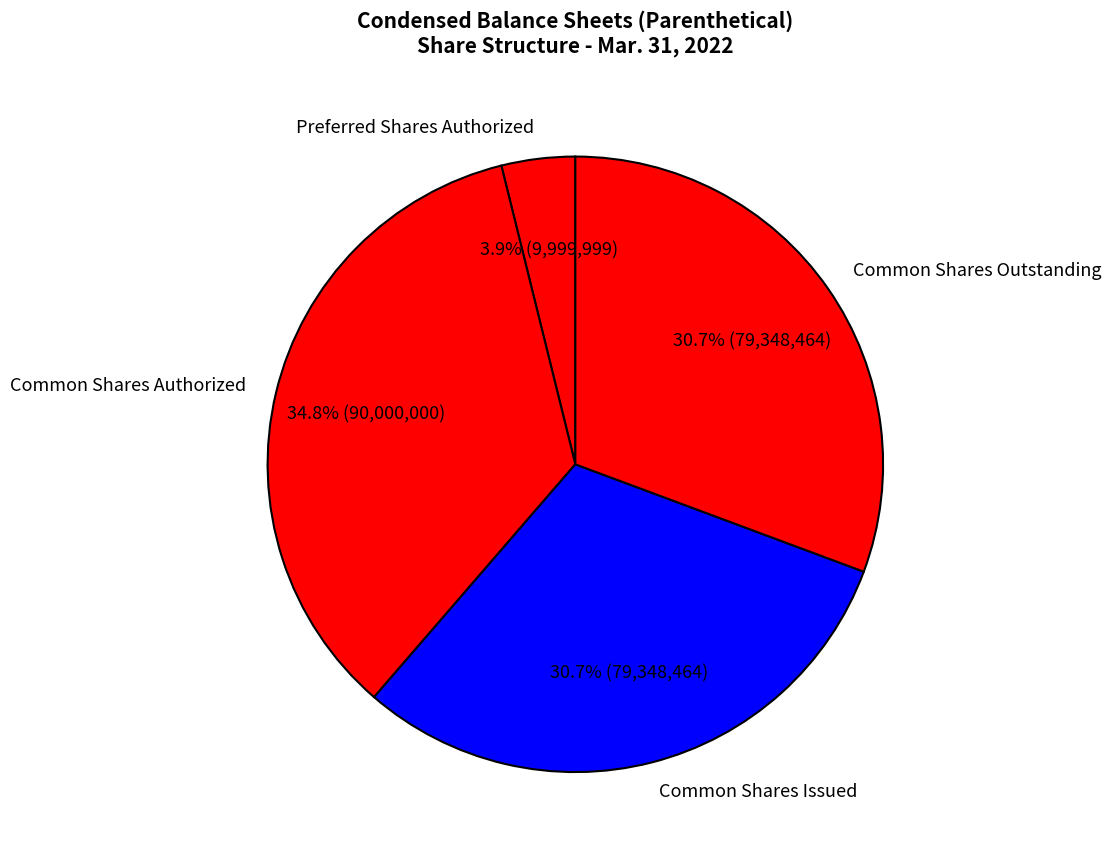

Do Common Shares Issued and Common Shares Authorized together represent more than half of the pie?

Yes